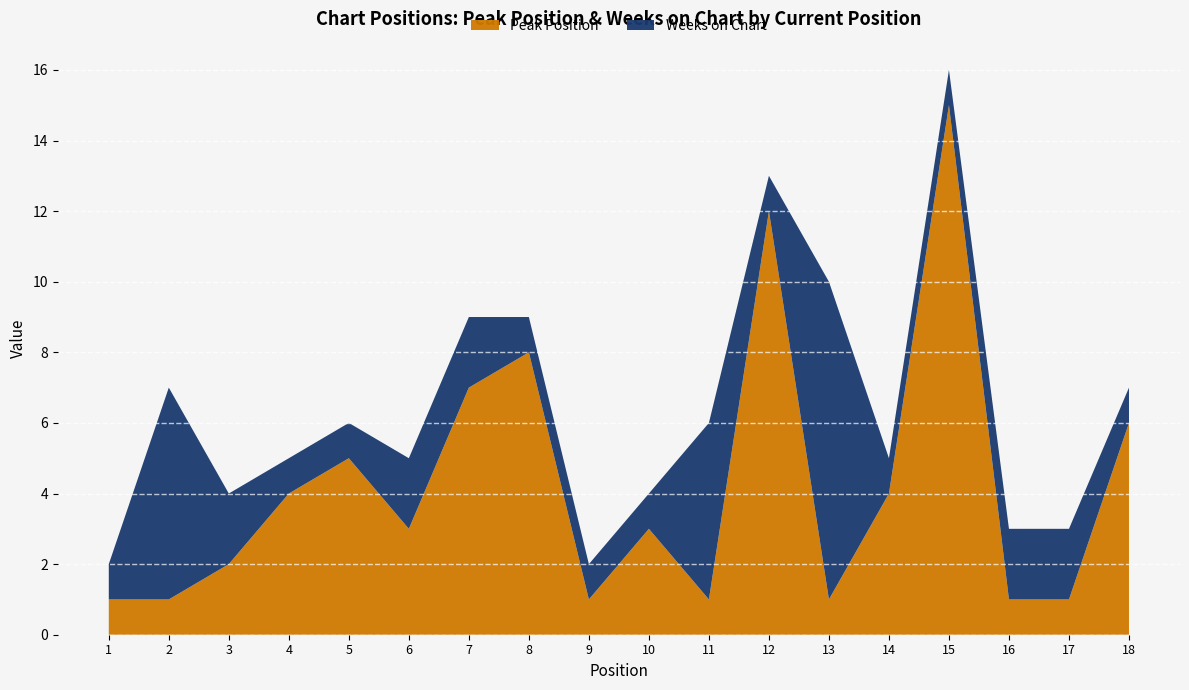

Reading right to left, extract all data points from this chart.

Peak Position: 6	1	1	15	4	1	12	1	3	1	8	7	3	5	4	2	1	1
Weeks on Chart: 1	2	2	1	1	9	1	5	1	1	1	2	2	1	1	2	6	1